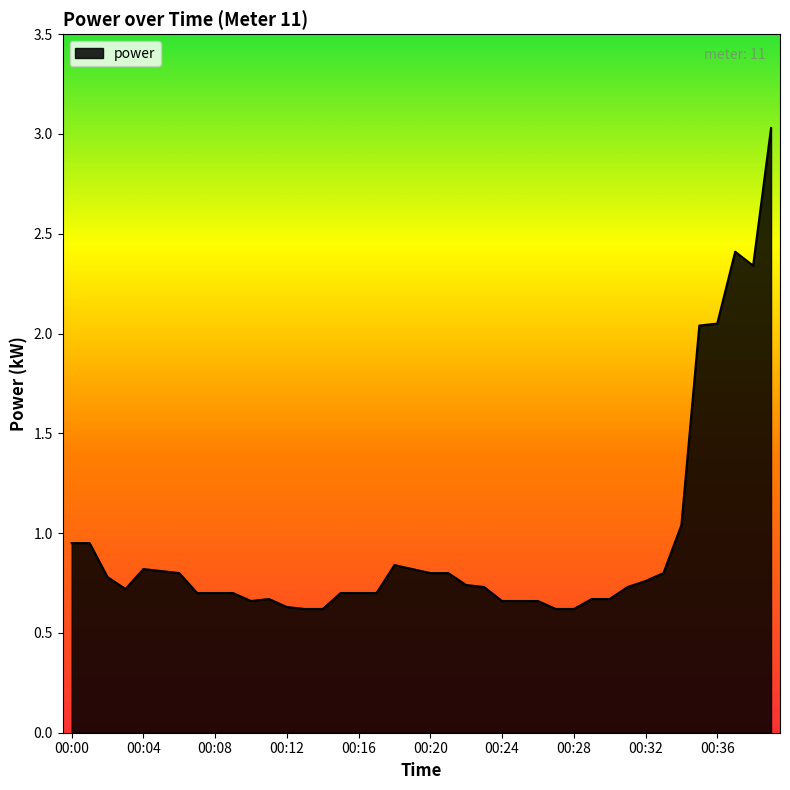

What is the minimum value shown in the chart?

0.6